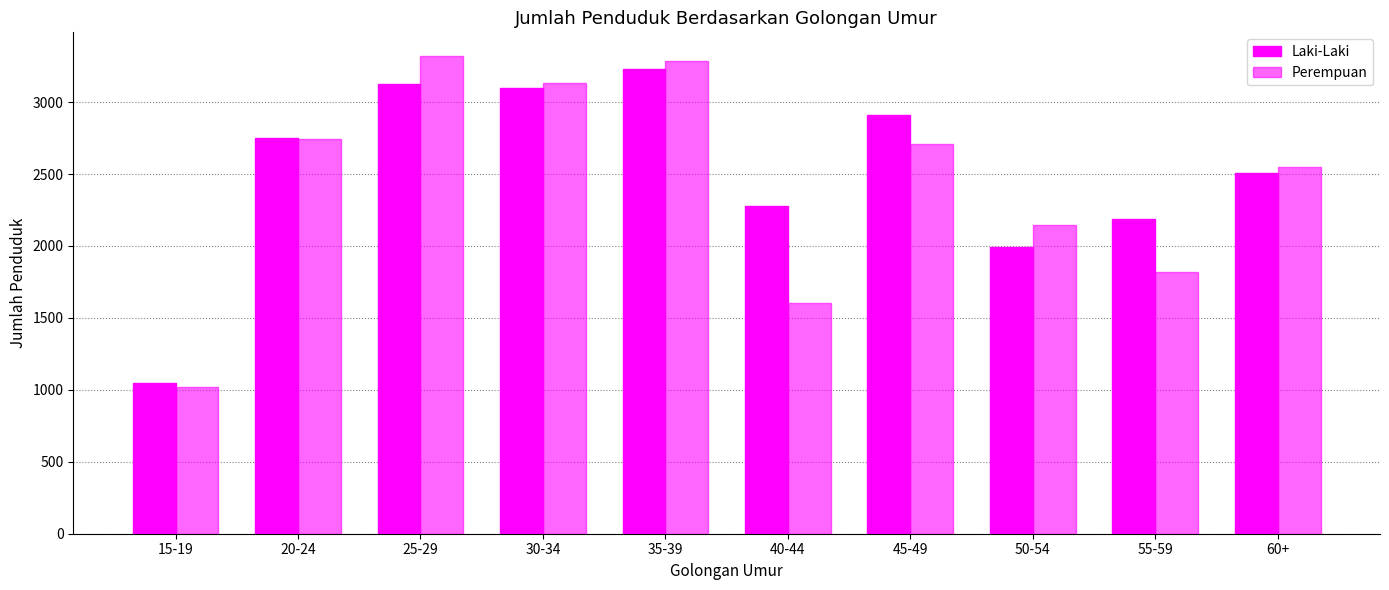

Between 30-34 and 45-49, which series saw the biggest shift?

Perempuan